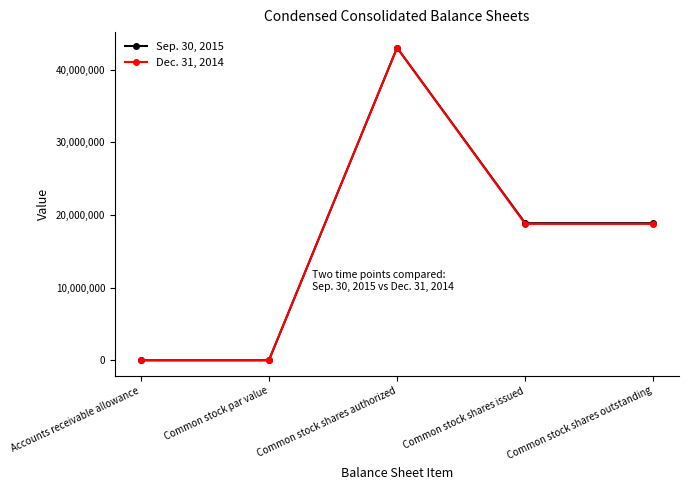

What is the difference between the second highest and minimum values in the Dec. 31, 2014 series?

18766246